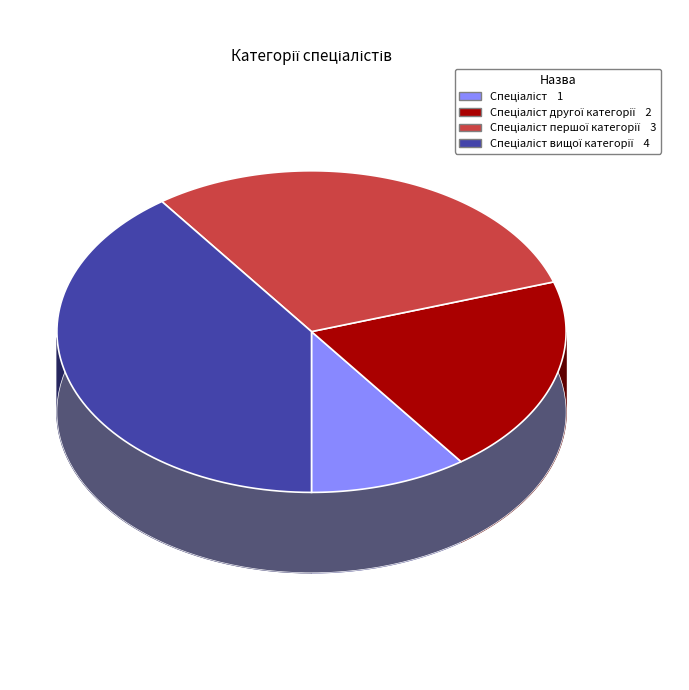

To the nearest percent, what is the combined percentage of Спеціаліст першої категорії and Спеціаліст другої категорії?

50%